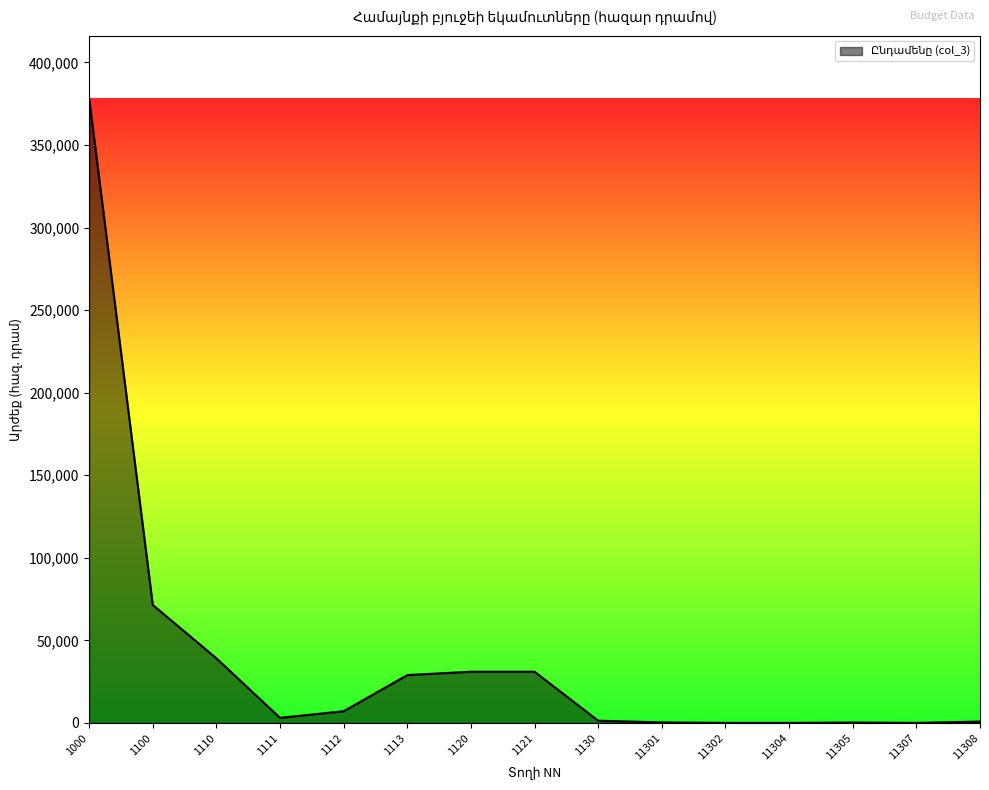

What is the difference between the maximum and minimum values?

378377.0